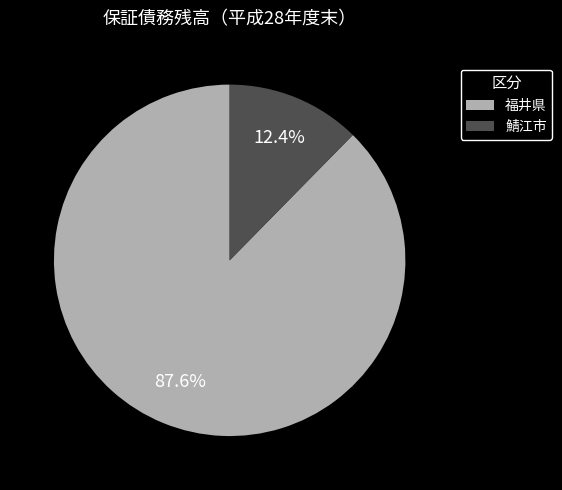

What percentage is the 鯖江市 slice, to the nearest percent?

12%